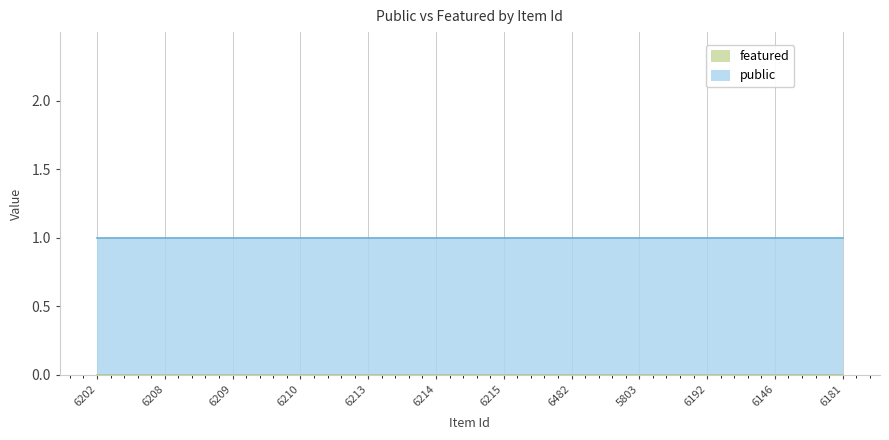

What is the spread (max minus min) of values at 6214?

1